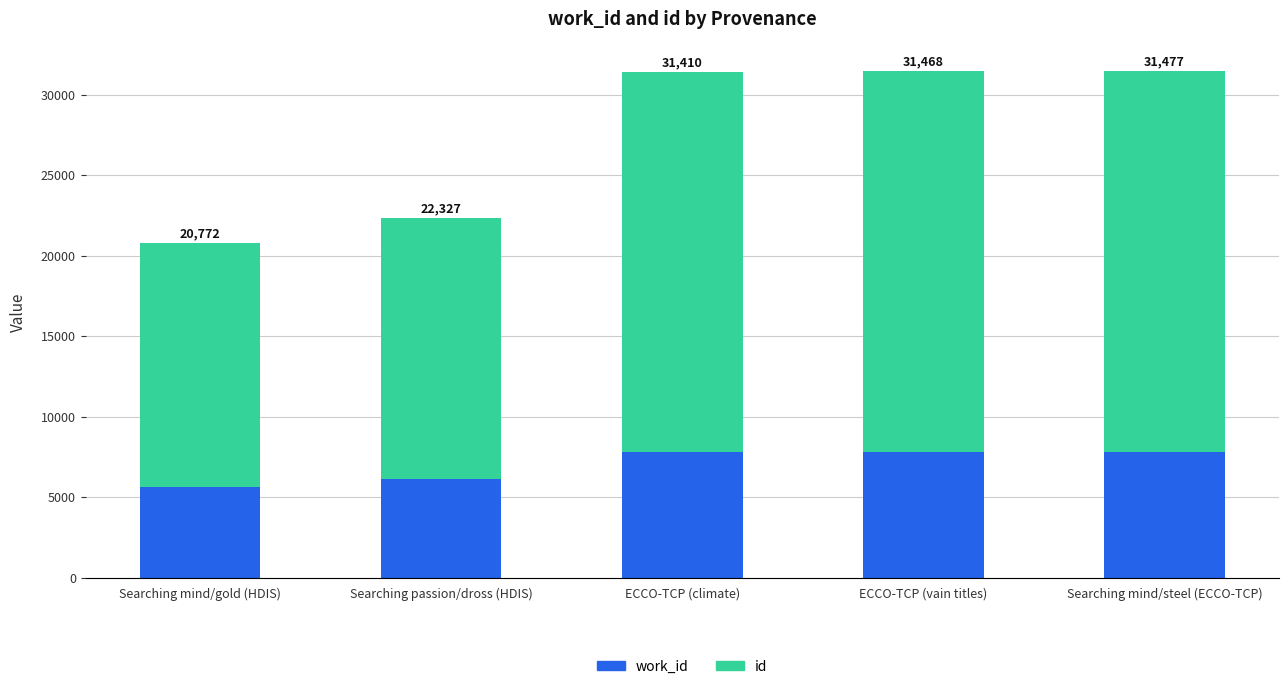

Between Searching mind/gold (HDIS) and ECCO-TCP (vain titles), which is larger?

ECCO-TCP (vain titles)